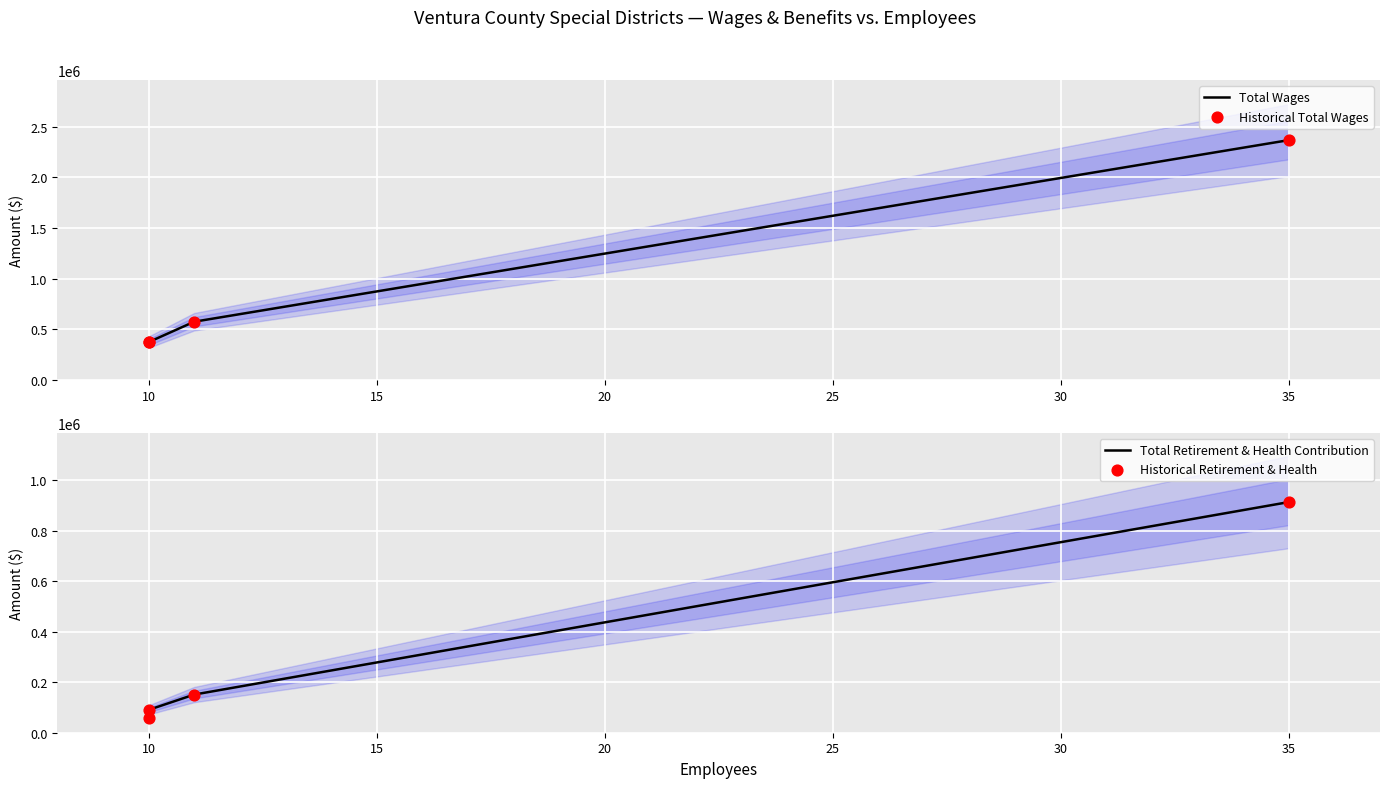

Which series contains the lowest Y value?

Total Retirement & Health Contribution